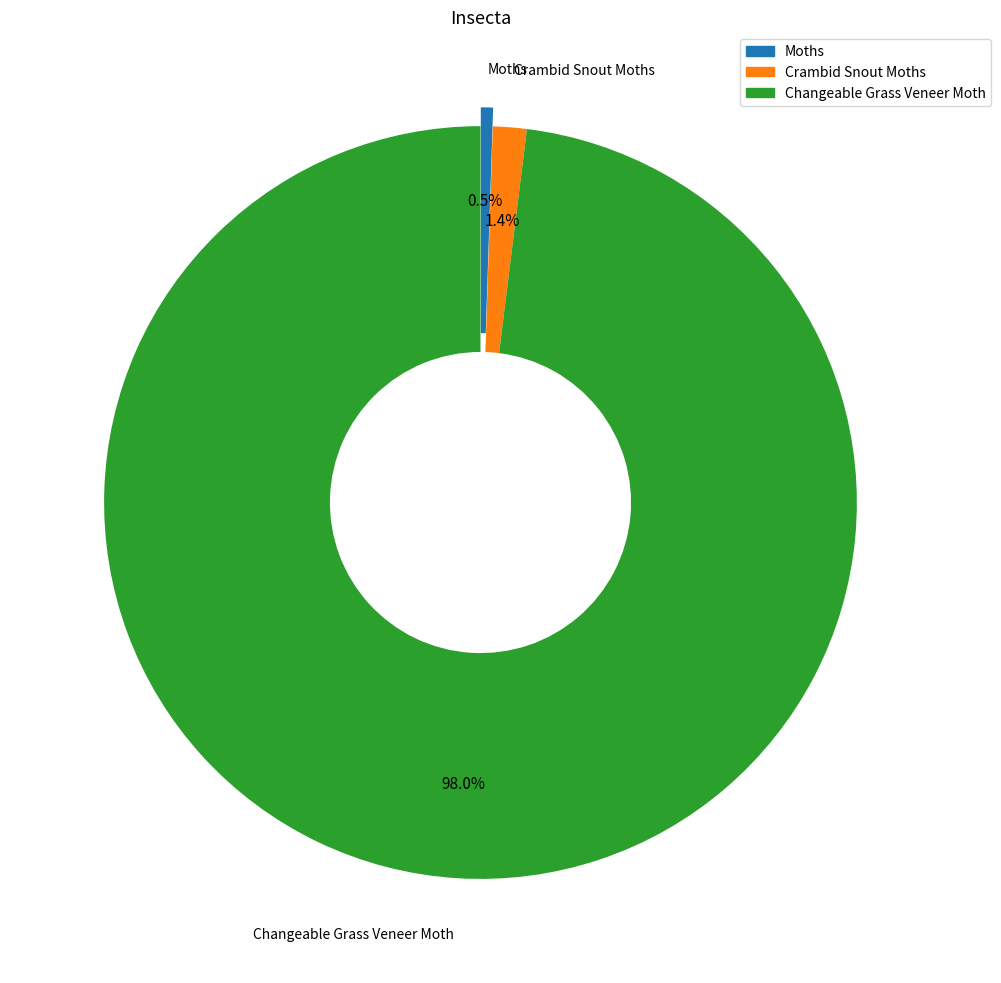

Which category accounts for the majority?

Changeable Grass Veneer Moth